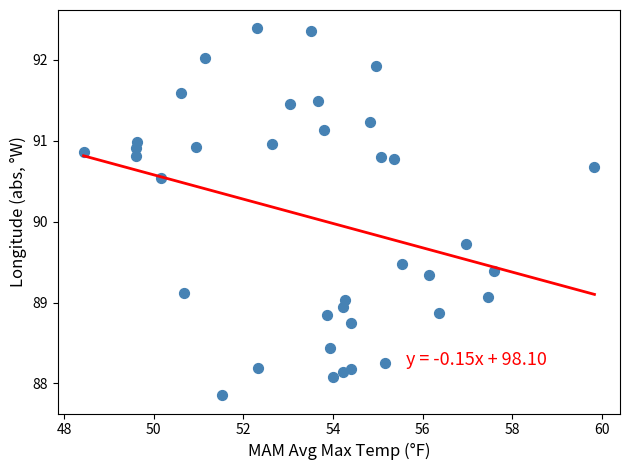

What is the range of Y values (max minus min)?

4.5